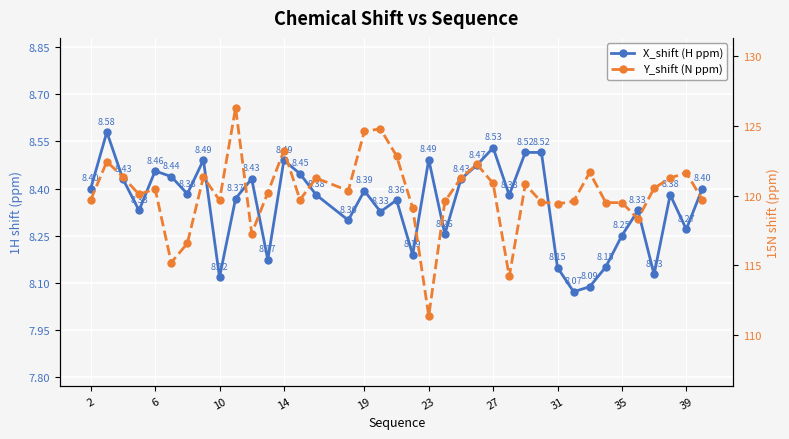

True or false: X_shift (H ppm) and Y_shift (N ppm) cross at least once.

False